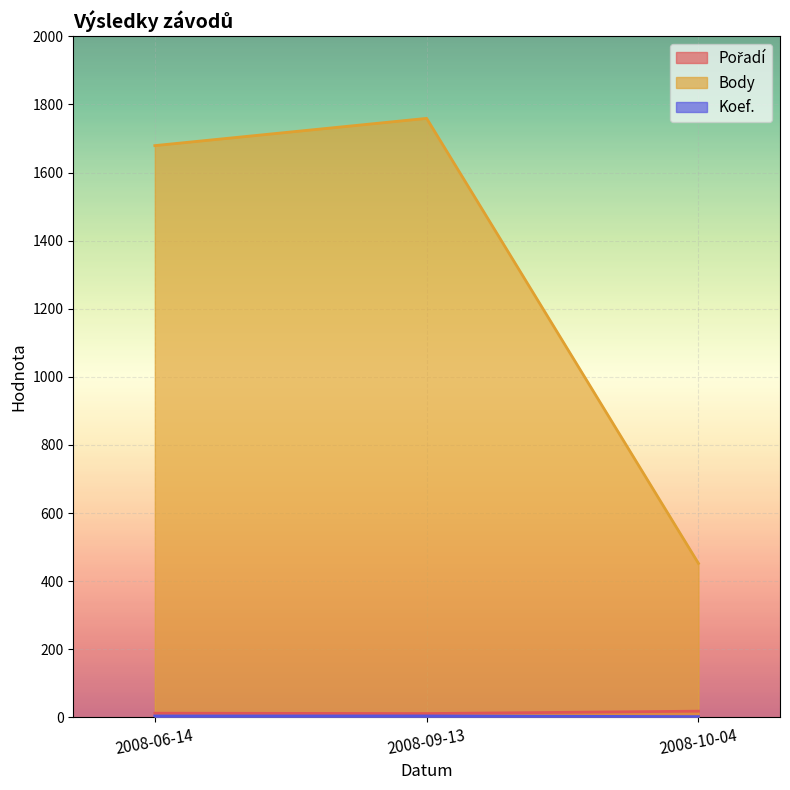

Reading left to right, transcribe all the data shown in this chart.

Pořadí: 2008-06-14=12	2008-09-13=11	2008-10-04=18
Body: 2008-06-14=1679	2008-09-13=1759	2008-10-04=452
Koef.: 2008-06-14=4	2008-09-13=4	2008-10-04=2